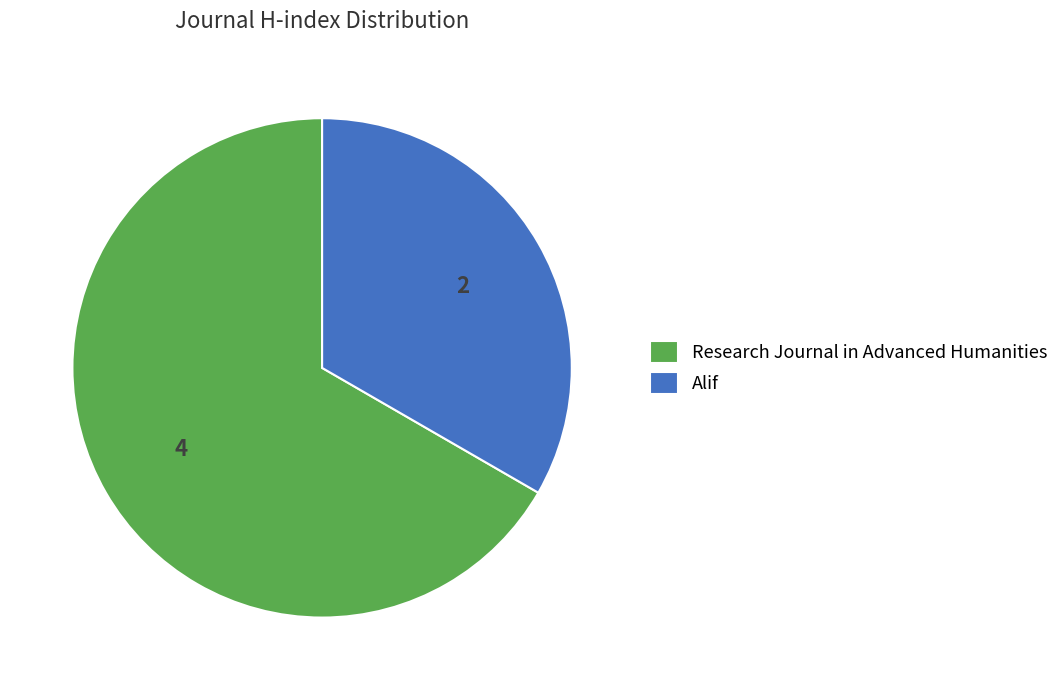

The Alif slice represents 33% of the pie. True or false?

True